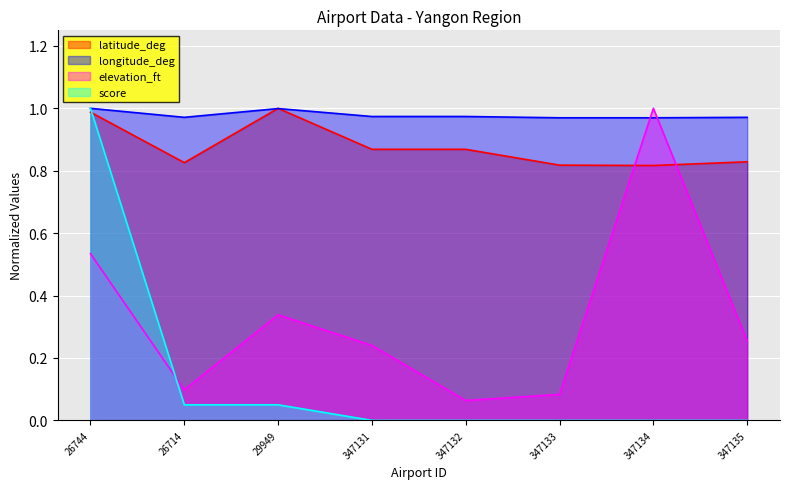

Does the chart display data point markers on the line(s)?

No